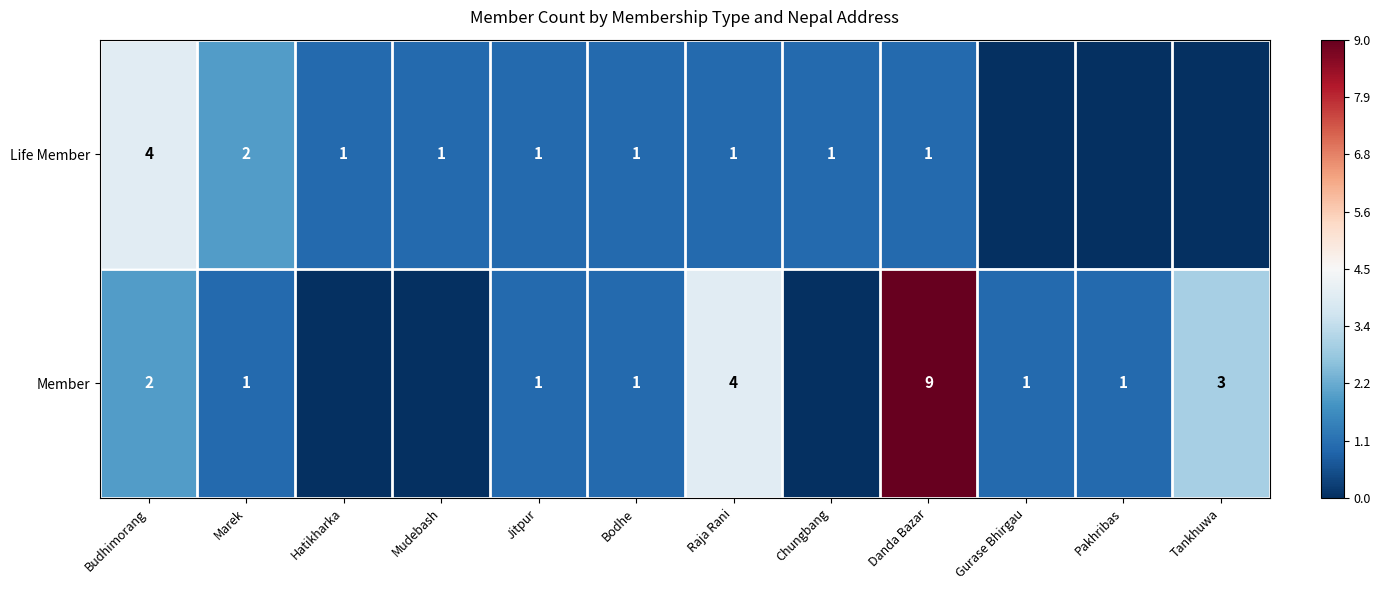

Between Marek and Mudebash, which is larger?

Marek